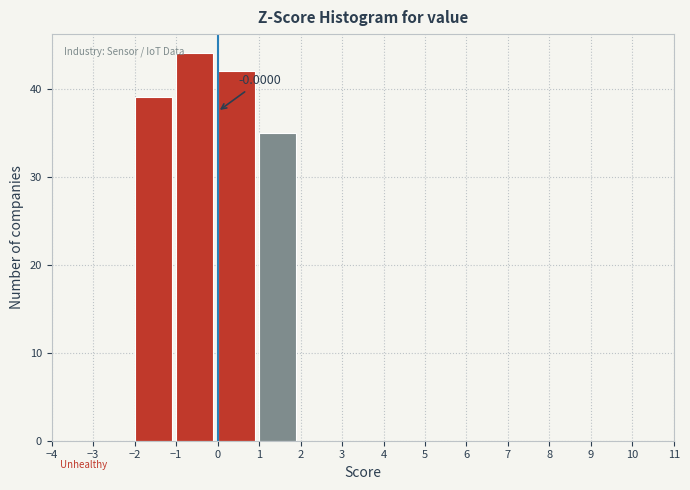

Over which range of the x-axis is the bar tallest?

-1 to 0